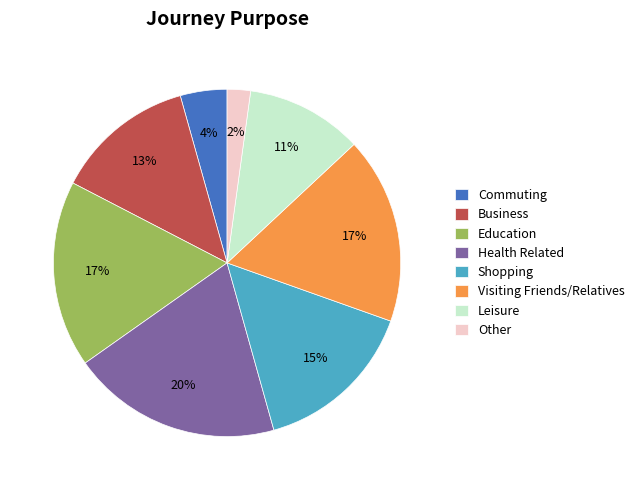

Is Health Related the majority of the pie?

No